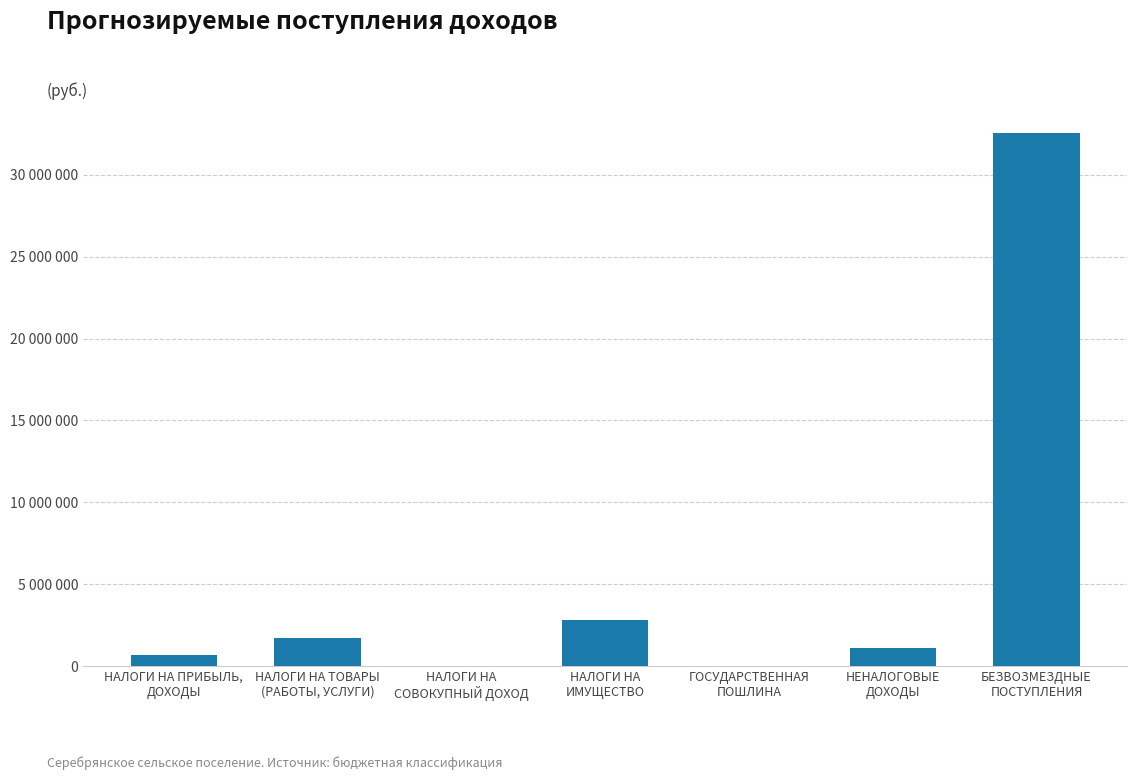

Are the bars horizontal?

No